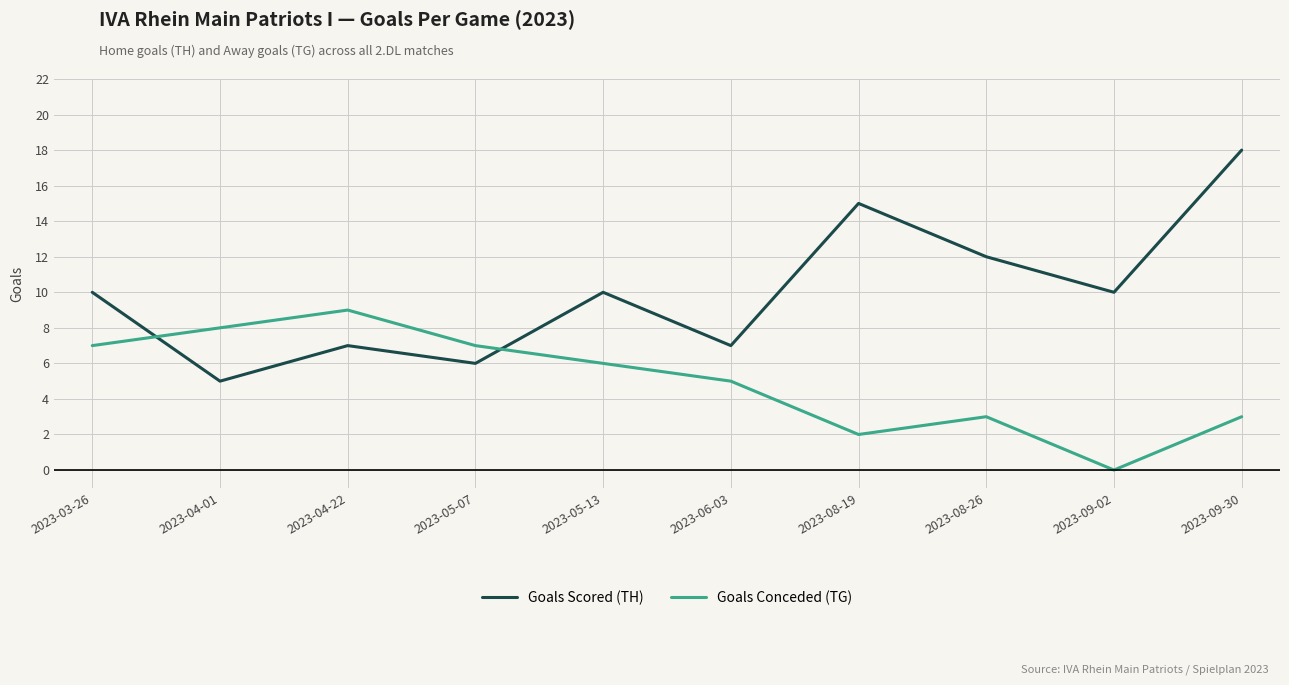

True or false: Goals Scored (TH) has a value of 15 at 2023-08-19.

True